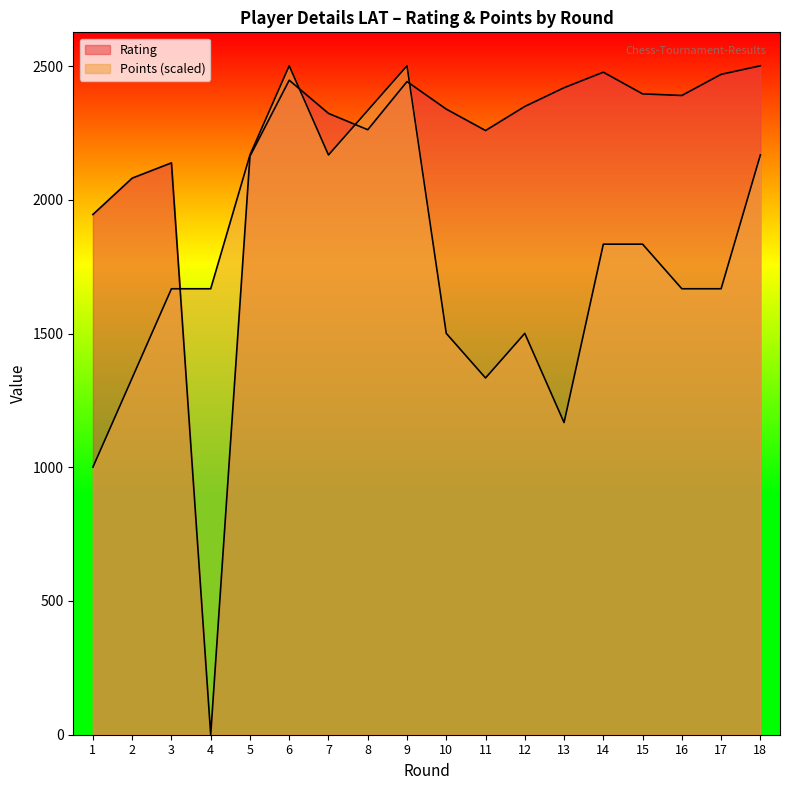

True or false: Points has a value of 1667.3 at 4.

True